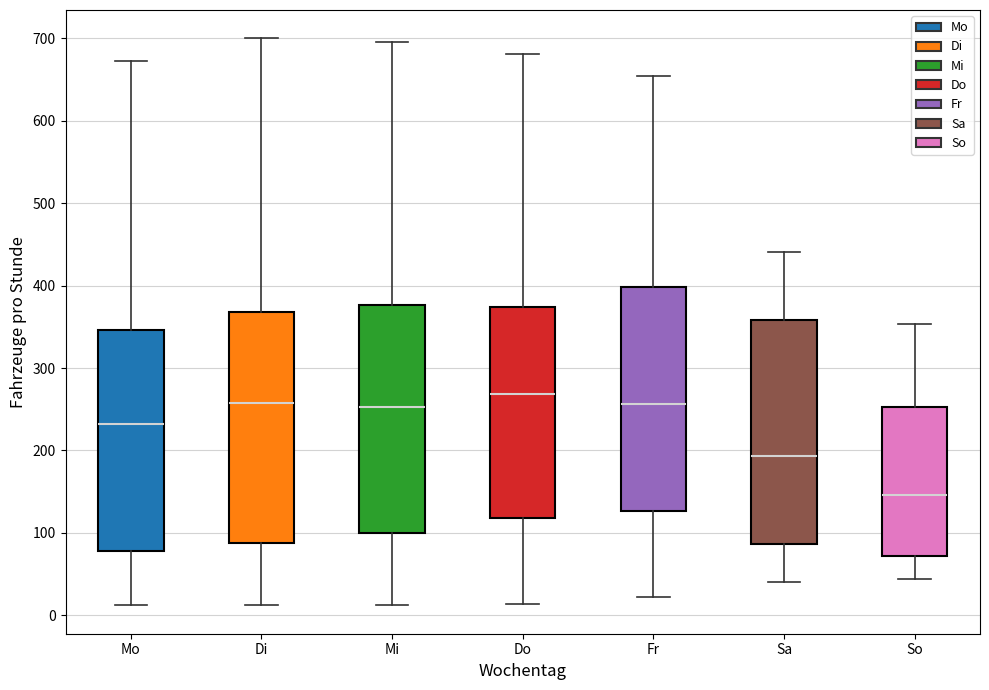

Which box's median line is the lowest?

So